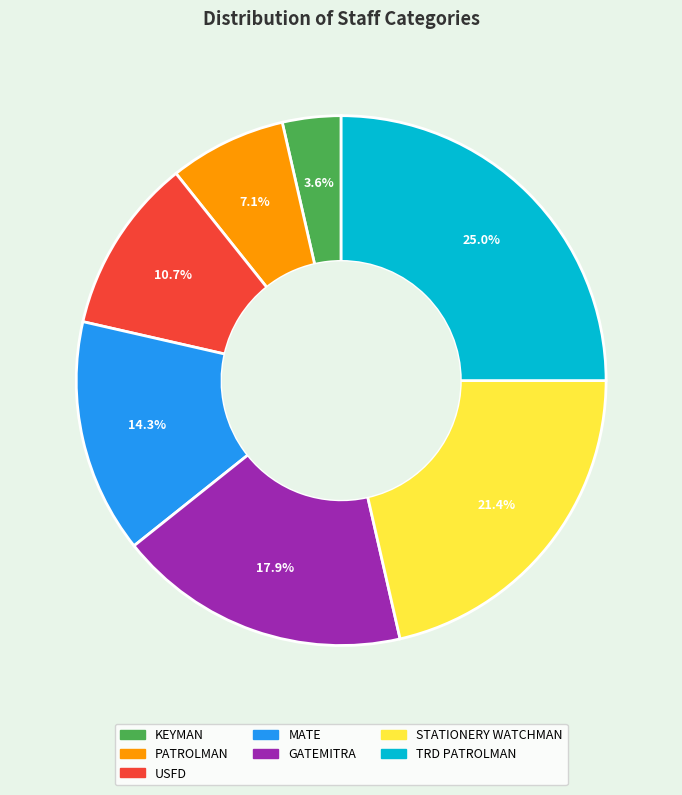

Is there a majority slice in this chart?

No